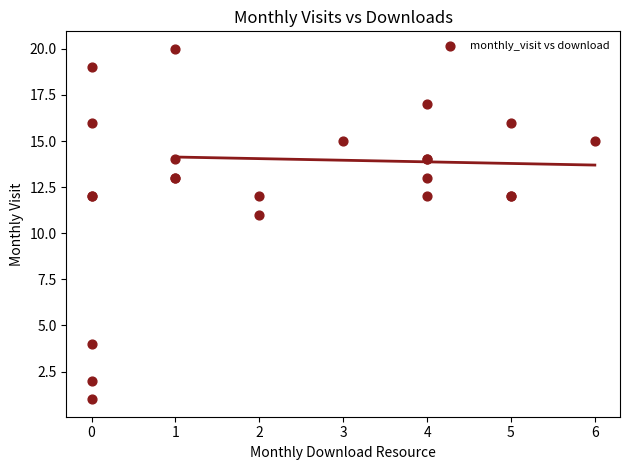

What Y value in the scatter plot is closest to 10?

11